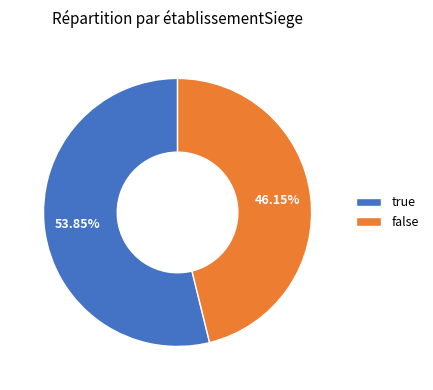

Which category accounts for the majority?

true